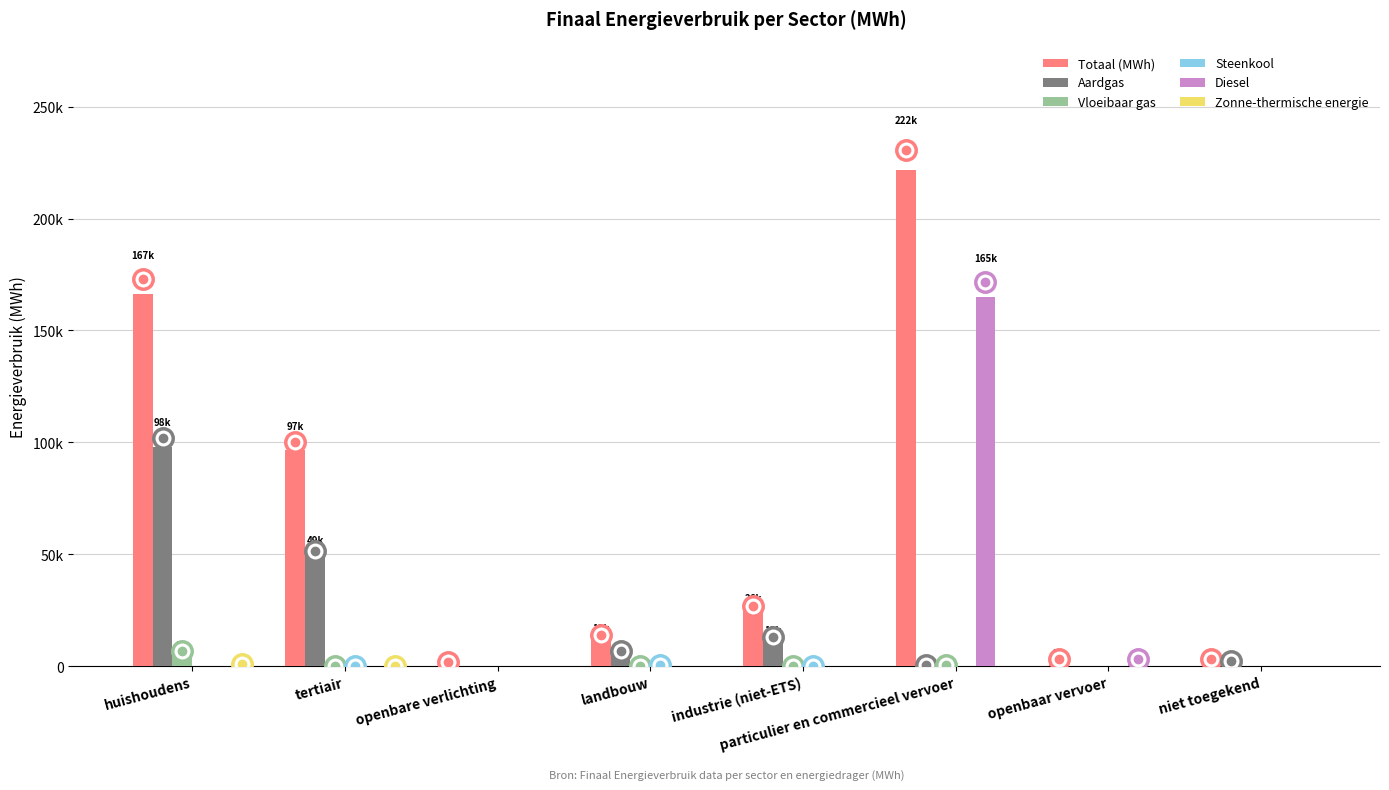

Rank the series by their maximum value, from highest to lowest.

Totaal (MWh), Diesel, Aardgas, Vloeibaar gas, Zonne-thermische energie, Steenkool